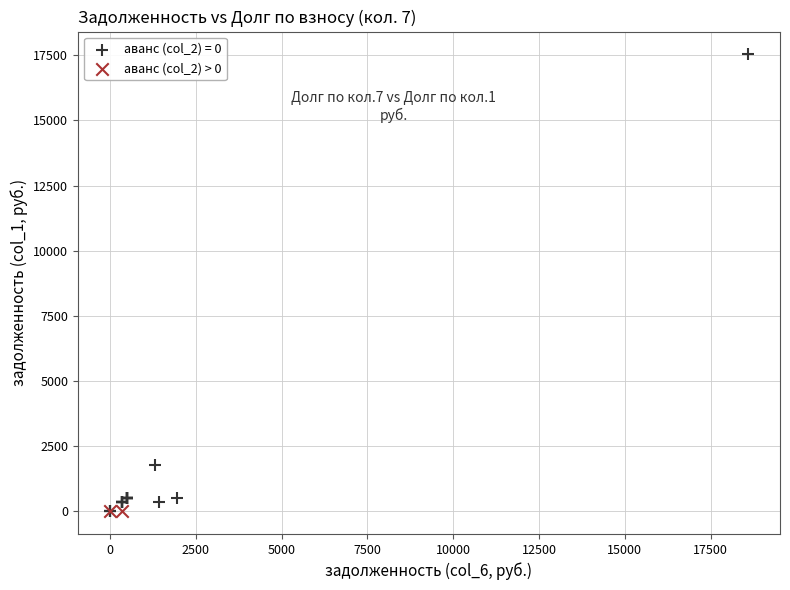

What are all the series names shown in the legend?

аванс (col_2) = 0, аванс (col_2) > 0